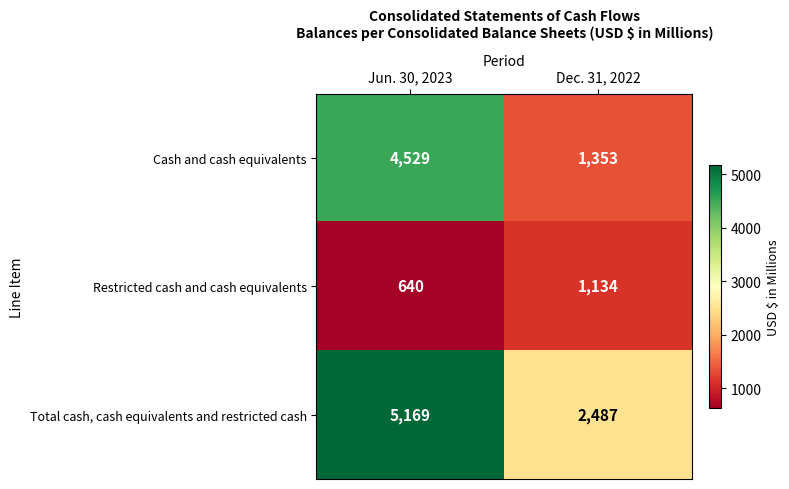

What is the smallest value displayed?

640